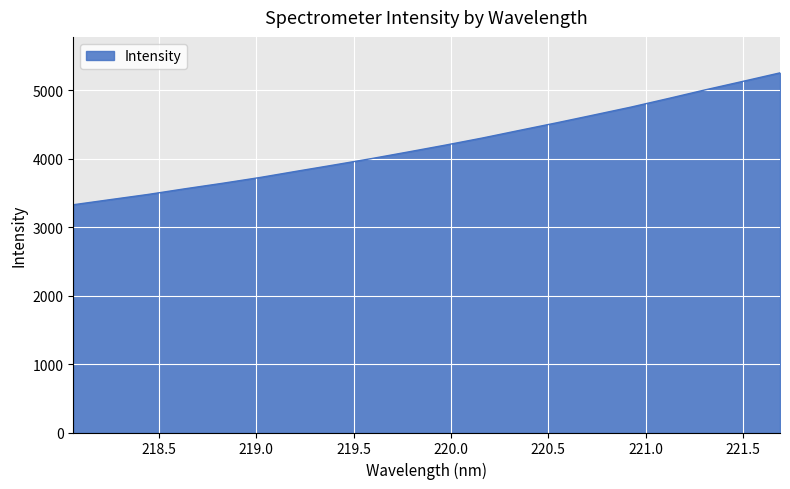

What is the minimum value shown in the chart?

3328.0